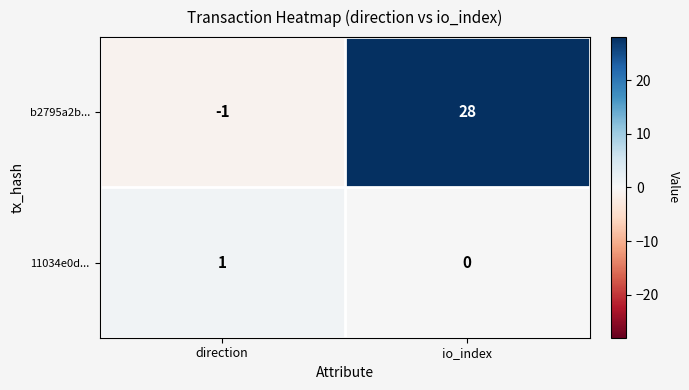

What is the sum of the b2795a2b... values at io_index and direction?

27